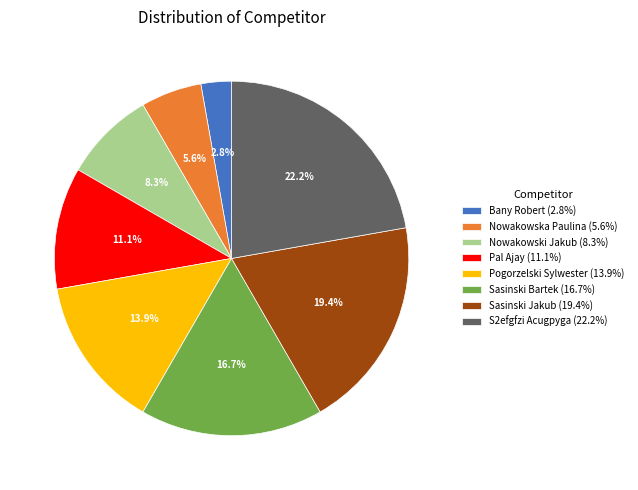

How much of the chart is everything except S2efgfzi Acugpyga (22.2%)?

77.8%